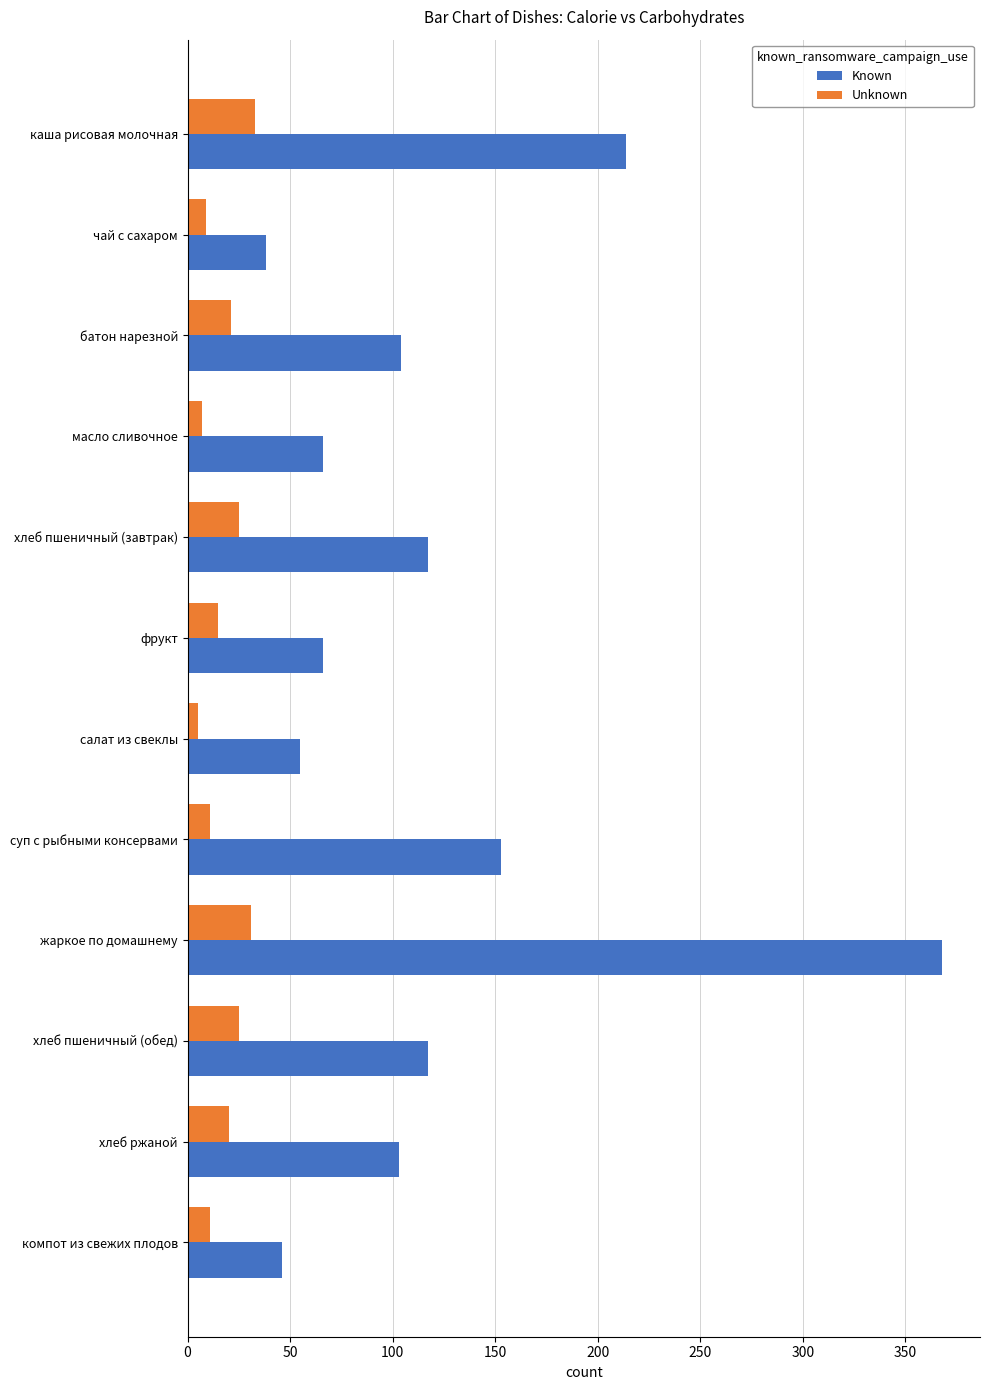

What is the difference between the maximum and second lowest values in the Known series?

322